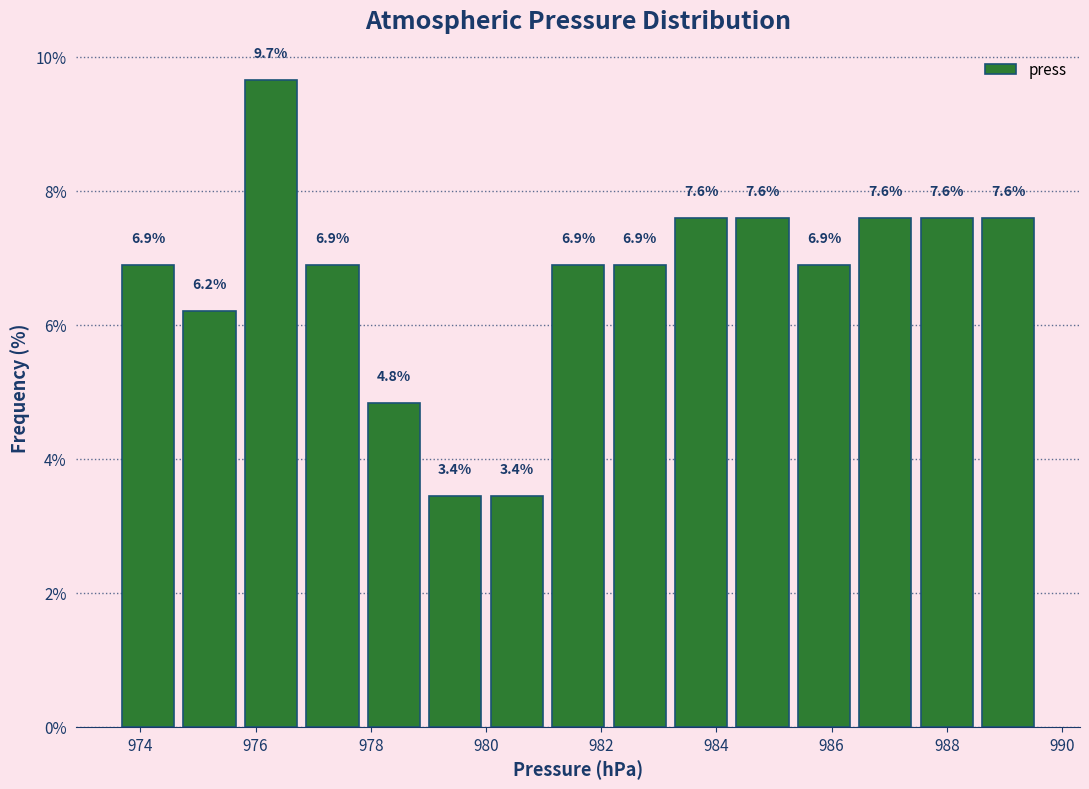

What is the height of the bar covering 985.4 to 986.4 on the x-axis? The bar edges are not printed on the chart, so give them approximately, as read against the axis.

6.9